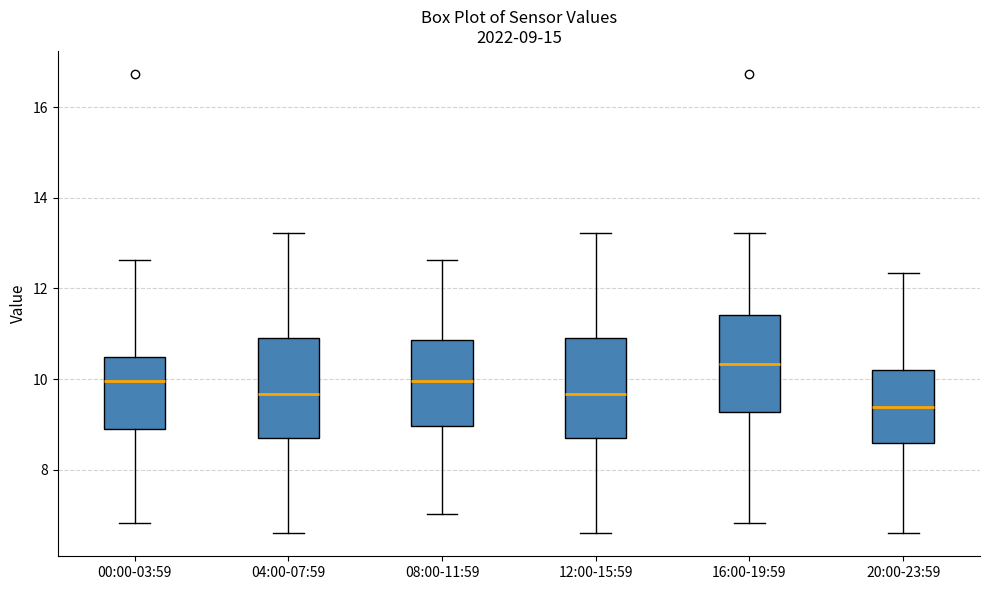

Which box's median line is the highest?

16:00-19:59